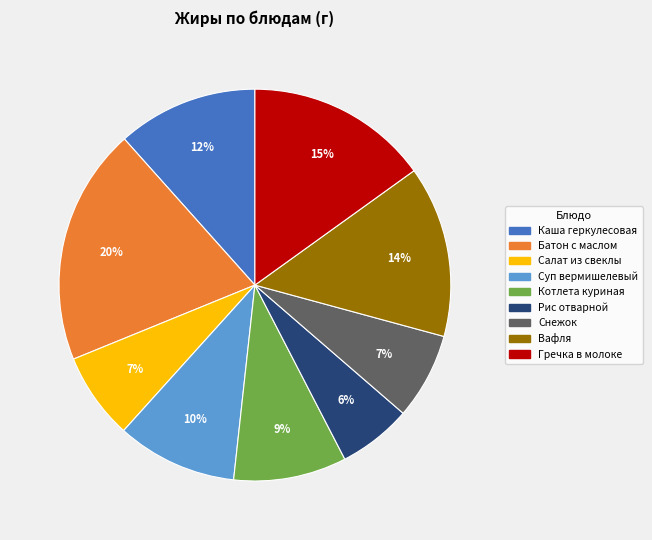

To the nearest percent, what is the average slice percentage?

11%